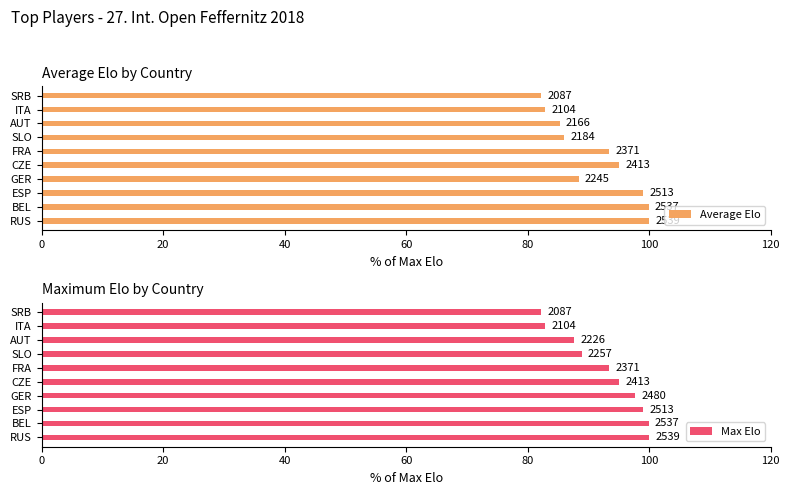

What are all the series names shown in the legend?

Average Elo, Max Elo